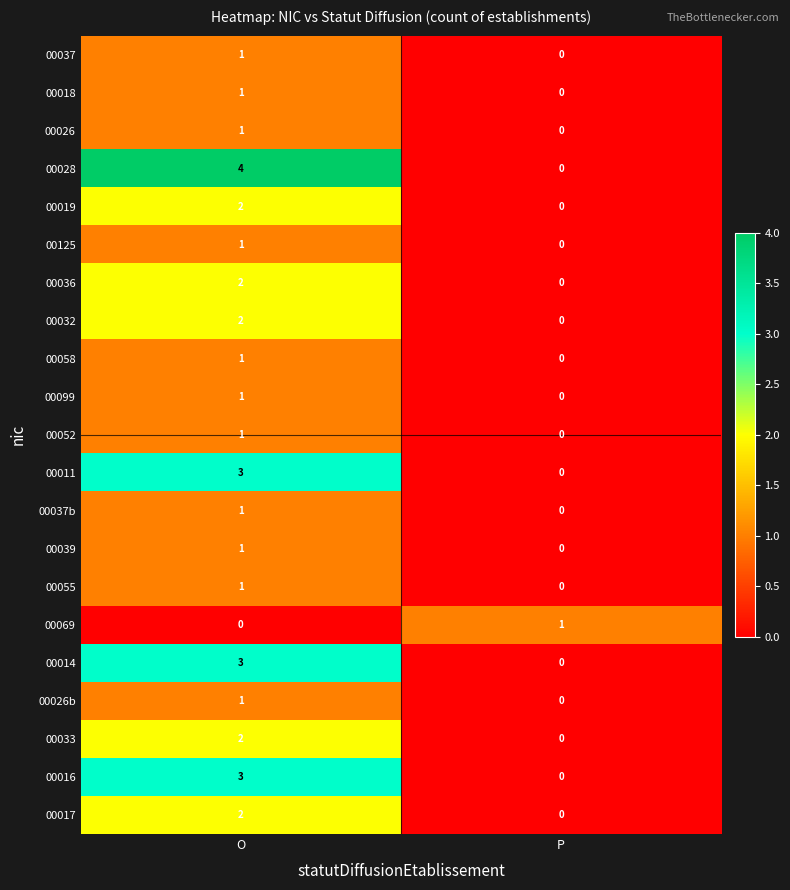

True or false: 00019 has a value of -1 at P.

False